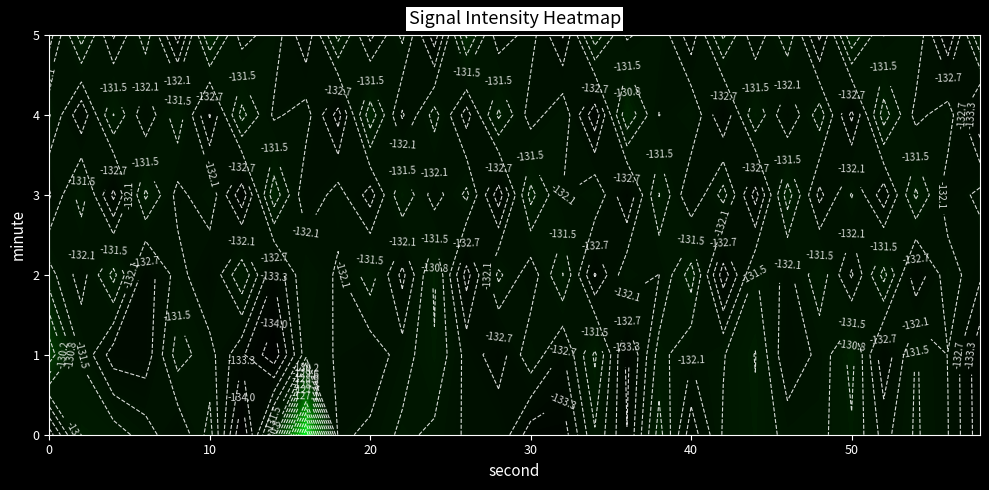

What is the smallest value displayed?

-134.6